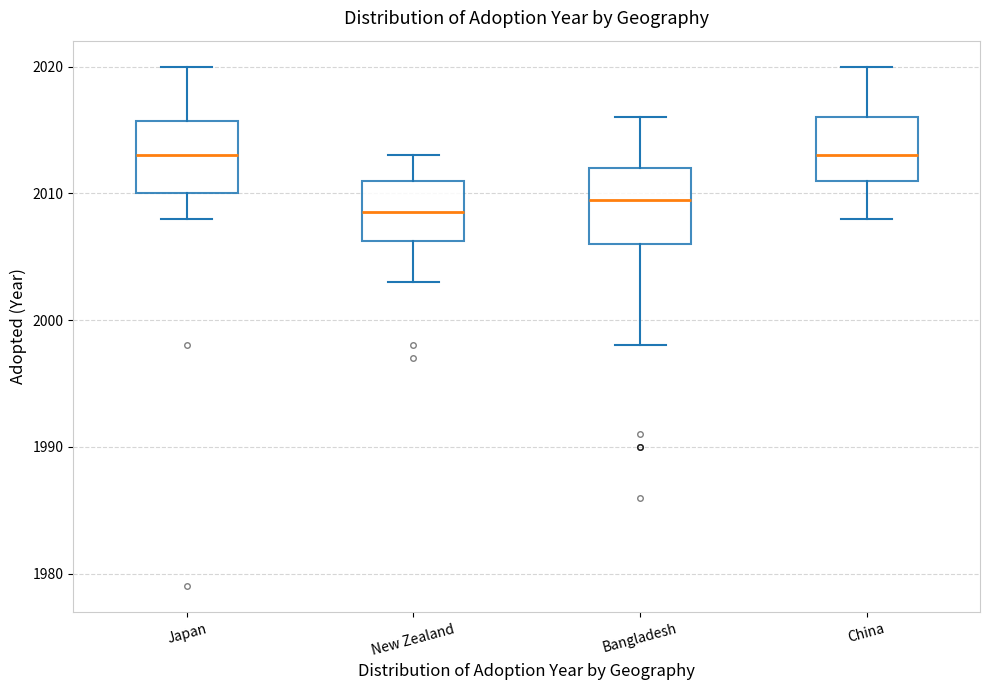

Reading left to right, read every box against the y-axis: the position of its median line, the range the box covers, and the ends of its whiskers. The values are not printed on the chart, so give them approximately, as read against the axis.

Japan: median 2013, box 2010 to 2016, whiskers 2008 to 2020
New Zealand: median 2009, box 2006 to 2011, whiskers 2003 to 2013
Bangladesh: median 2010, box 2006 to 2012, whiskers 1998 to 2016
China: median 2013, box 2011 to 2016, whiskers 2008 to 2020